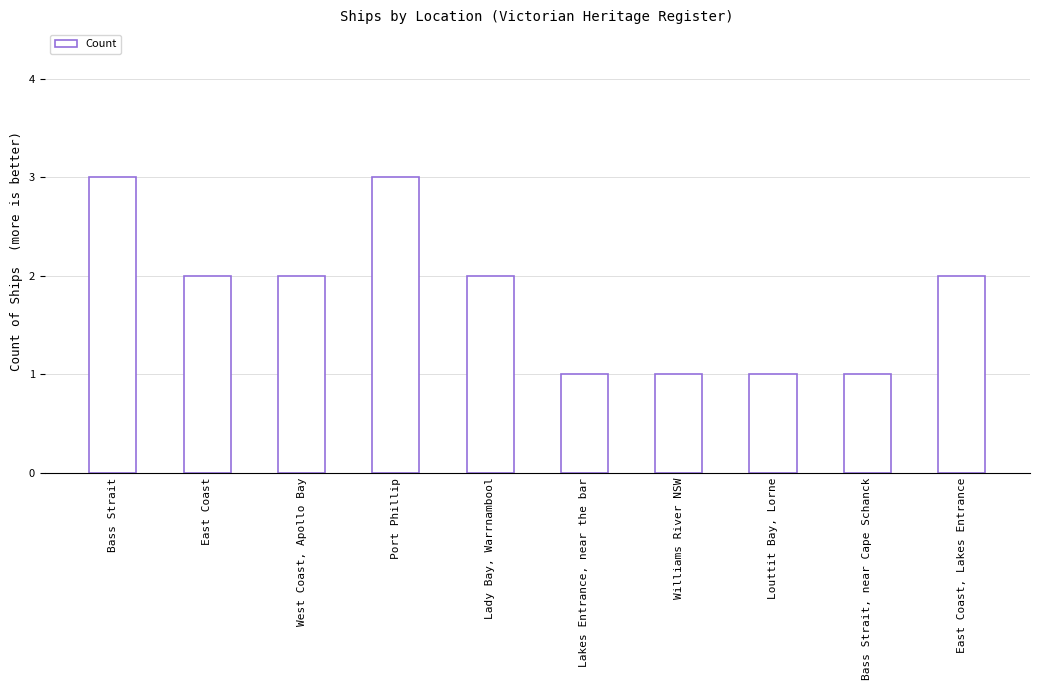

Reading right to left, list all the values displayed in this chart.

East Coast, Lakes Entrance=2	Bass Strait, near Cape Schanck=1	Louttit Bay, Lorne=1	Williams River NSW=1	Lakes Entrance, near the bar=1	Lady Bay, Warrnambool=2	Port Phillip=3	West Coast, Apollo Bay=2	East Coast=2	Bass Strait=3